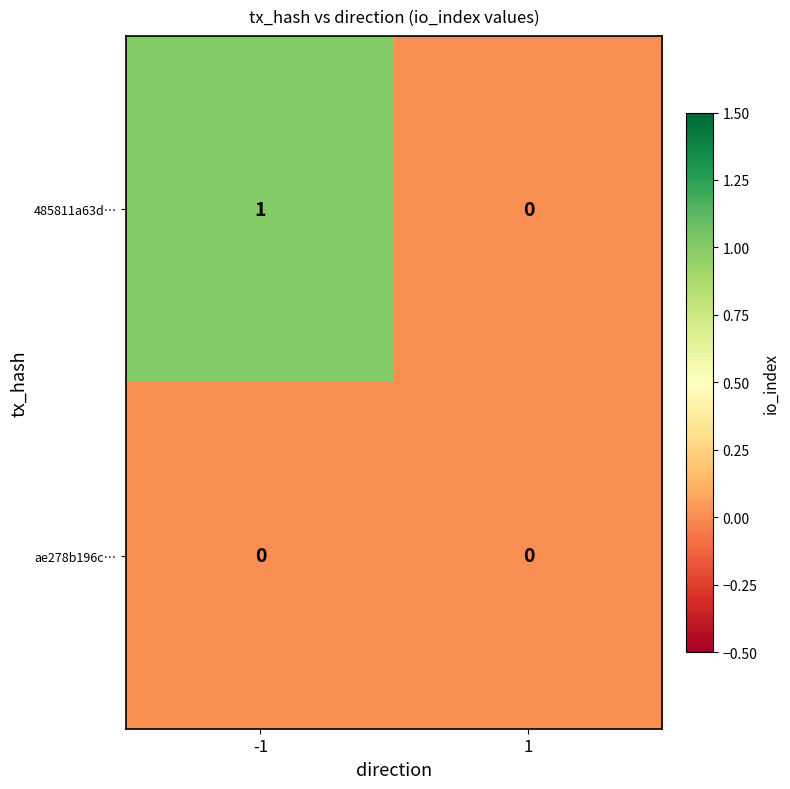

Which series has the largest total across all categories?

485811a63d…